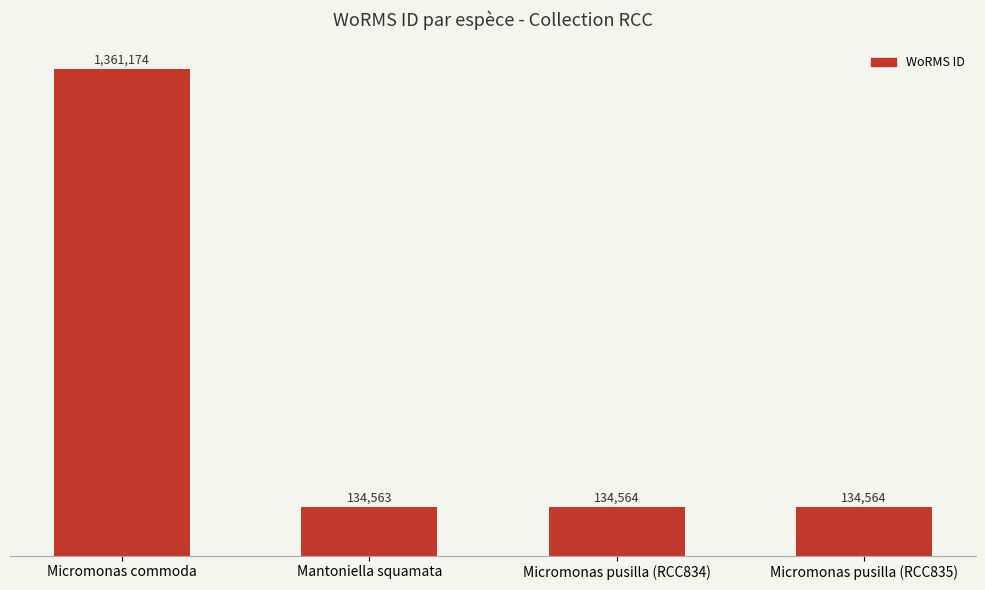

Does the chart contain any negative values?

No